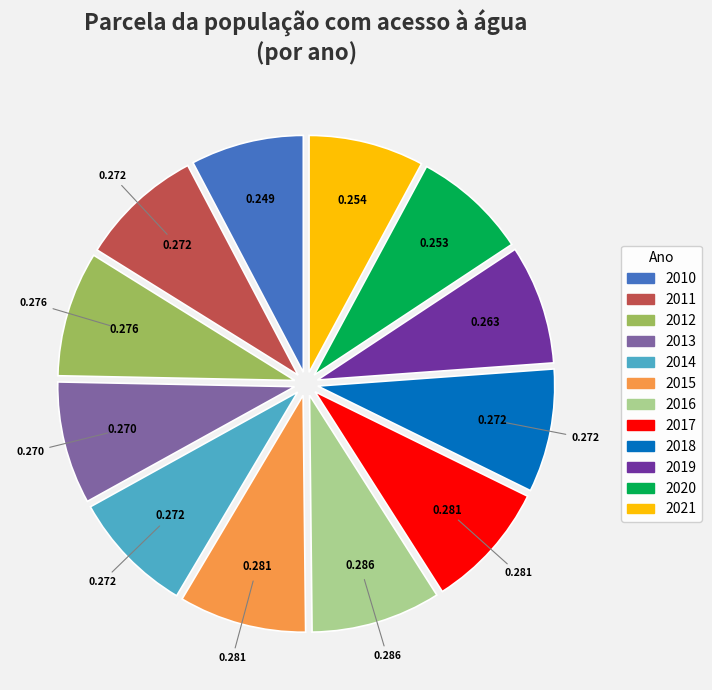

Count the number of slices in the pie.

12